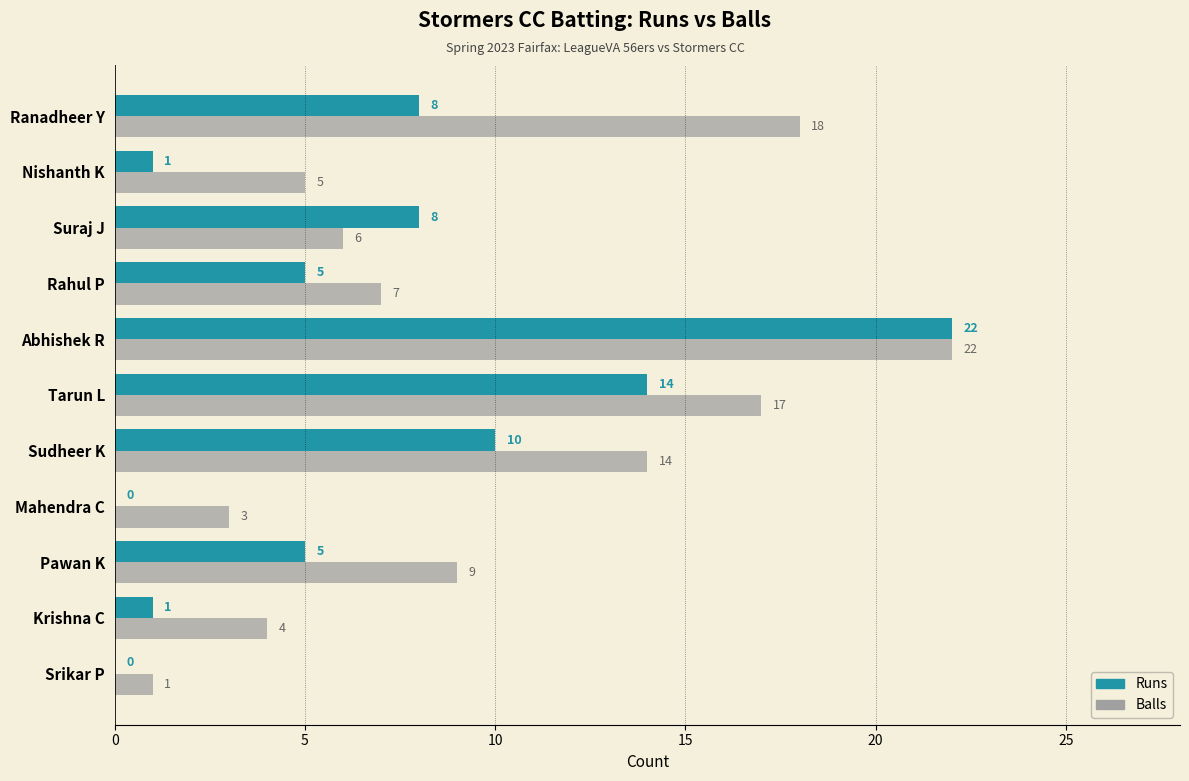

How many distinct data groups are displayed?

2